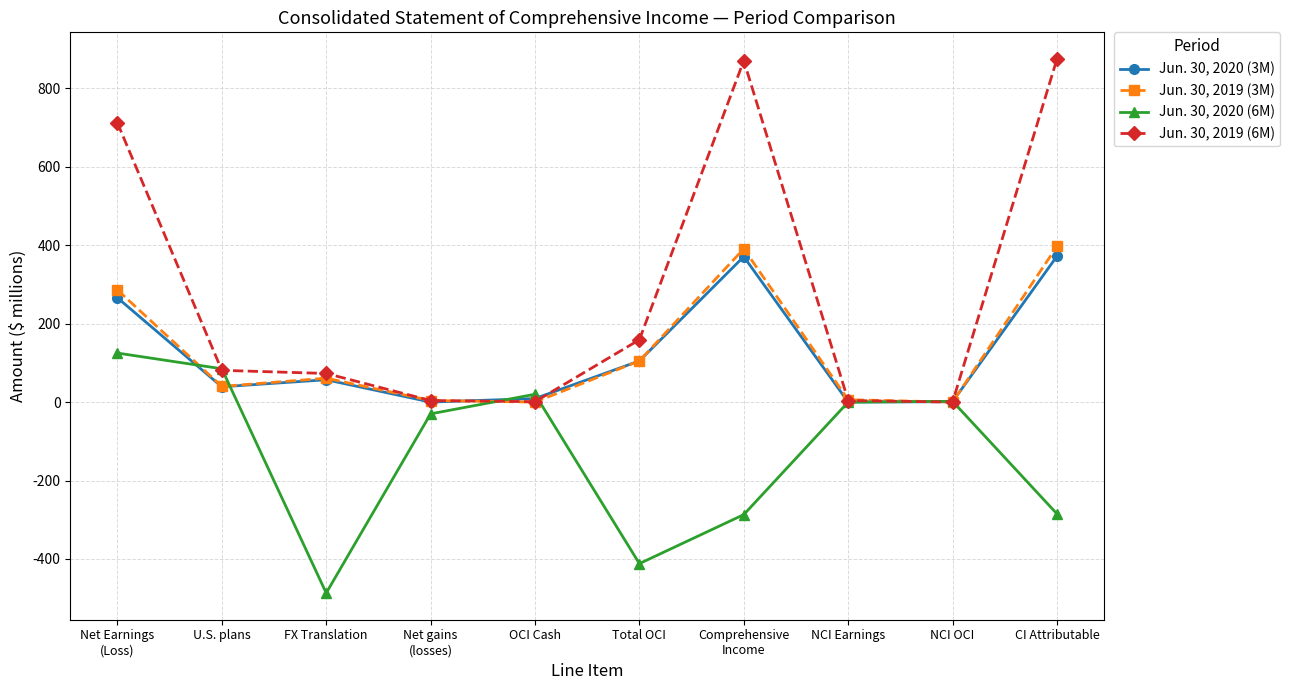

Which series has the largest total across all categories?

Jun. 30, 2019 (6M)